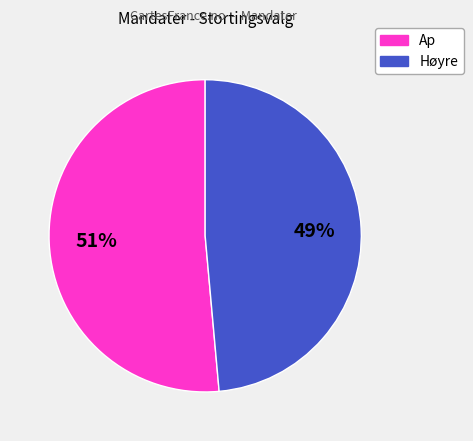

To the nearest percent, what is the average slice percentage?

50%